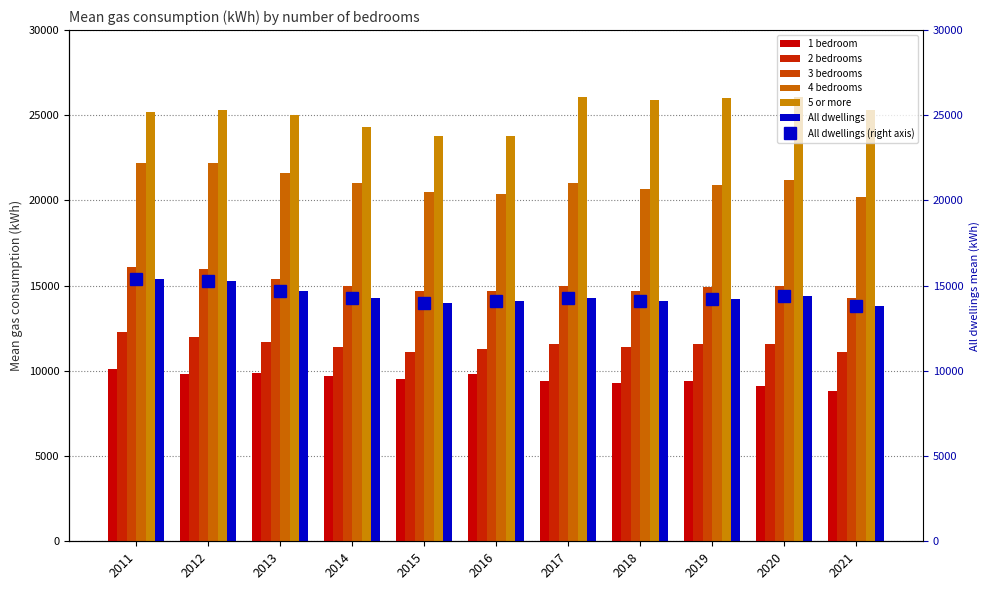

Does the chart contain any negative values?

No